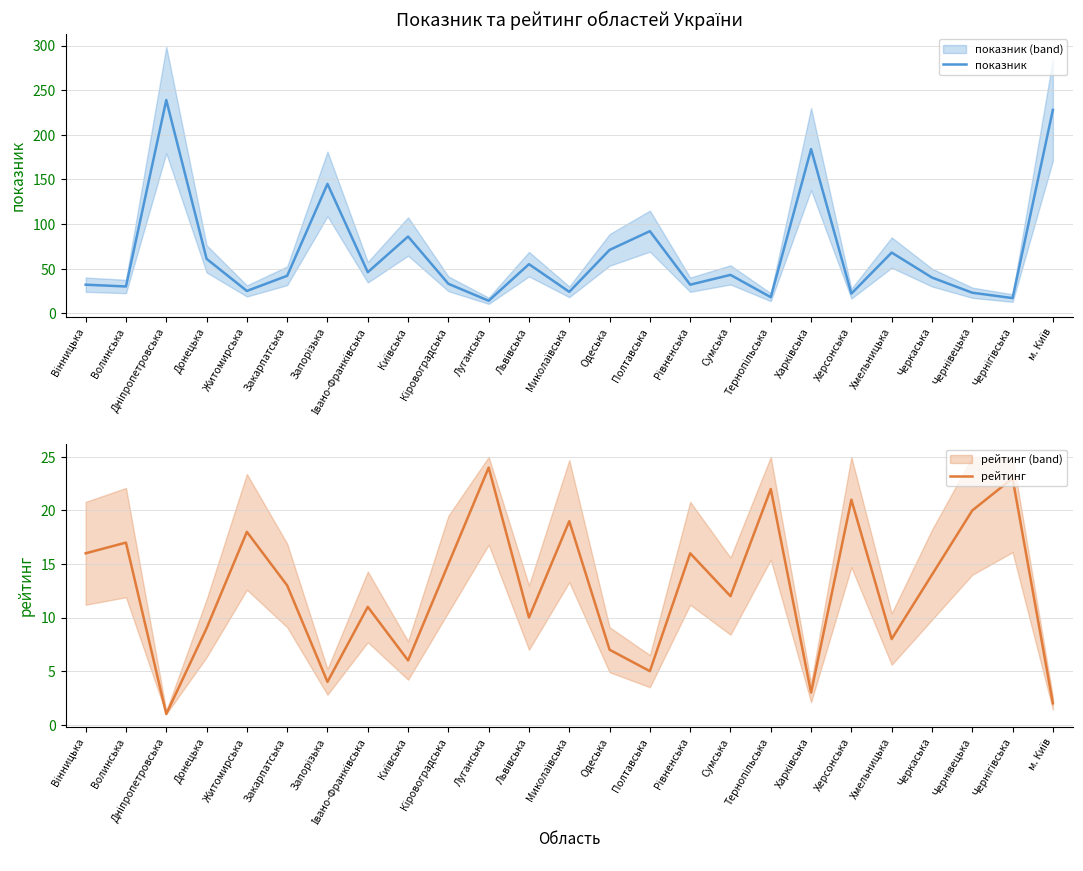

At which category does показник reach its first local valley?

Волинська